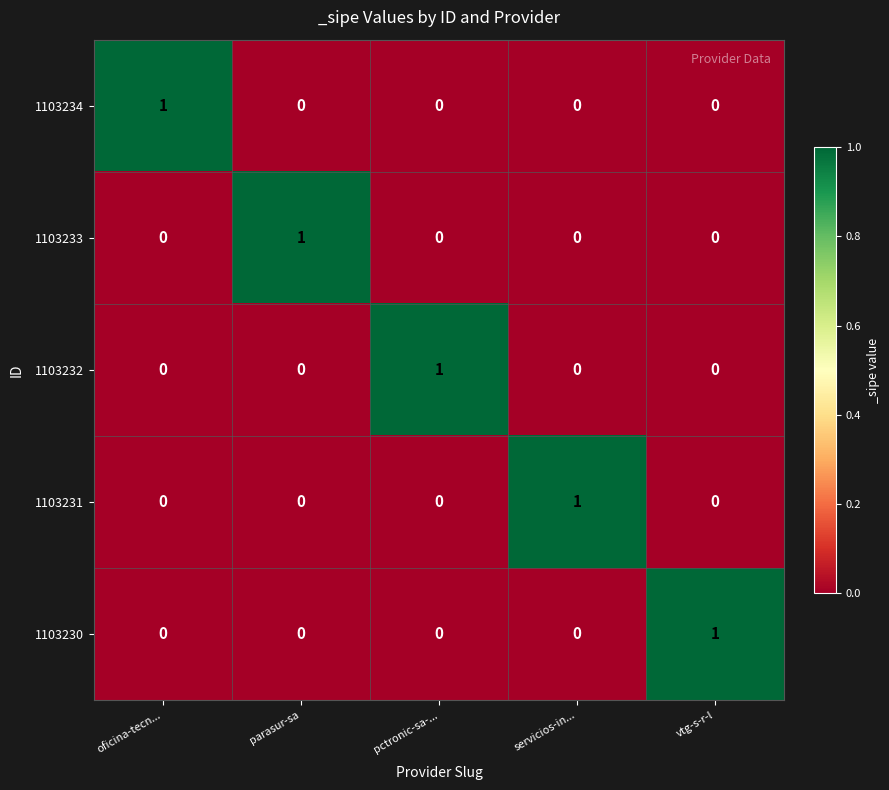

What is the spread (max minus min) of values at parasur-sa?

1